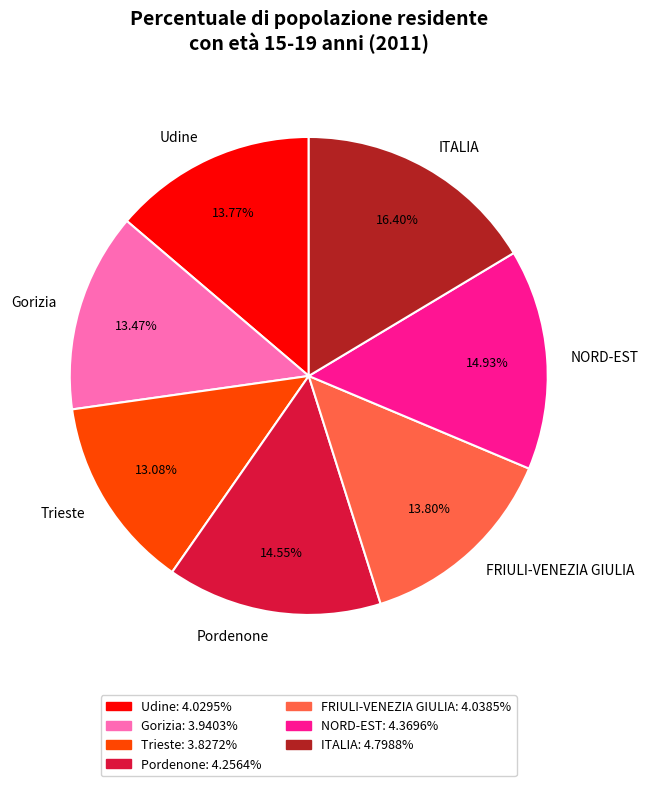

Combined, do FRIULI-VENEZIA GIULIA and Trieste account for over 50%?

No